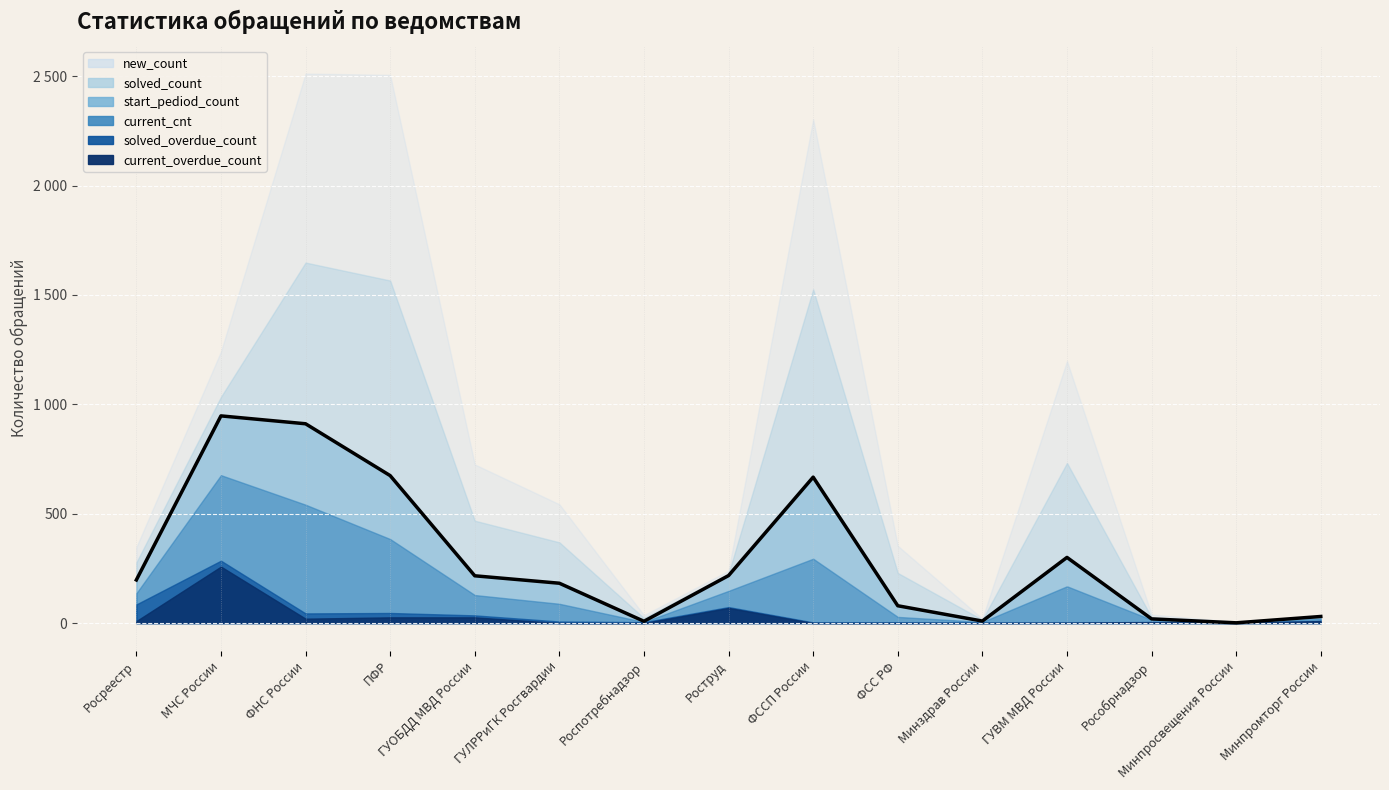

Rank the series by their maximum value, from highest to lowest.

new_count, solved_count, current_cnt, start_pediod_count, current_overdue_count, solved_overdue_count